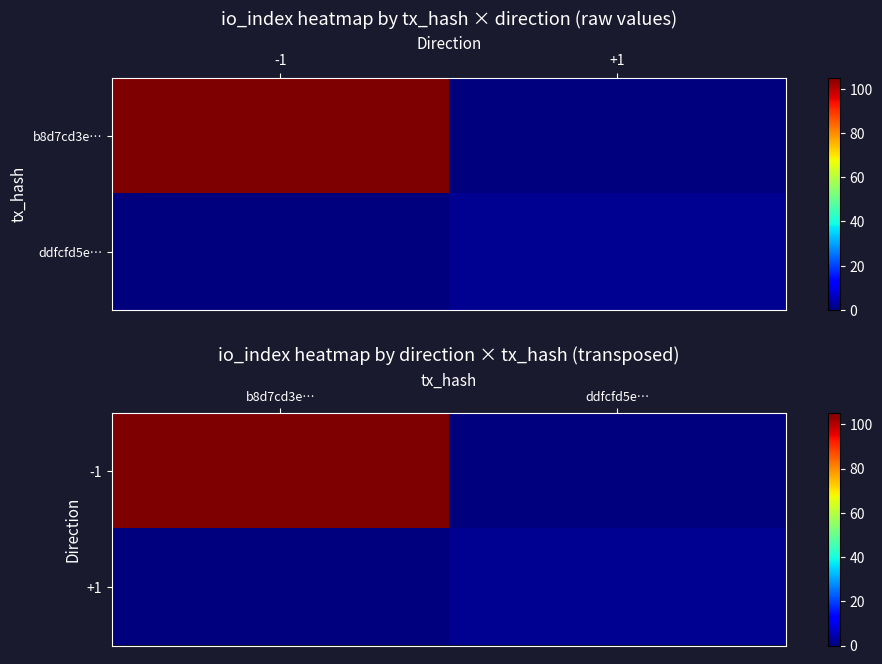

At b8d7cd3e…, list the series in order from smallest to largest.

+1, -1